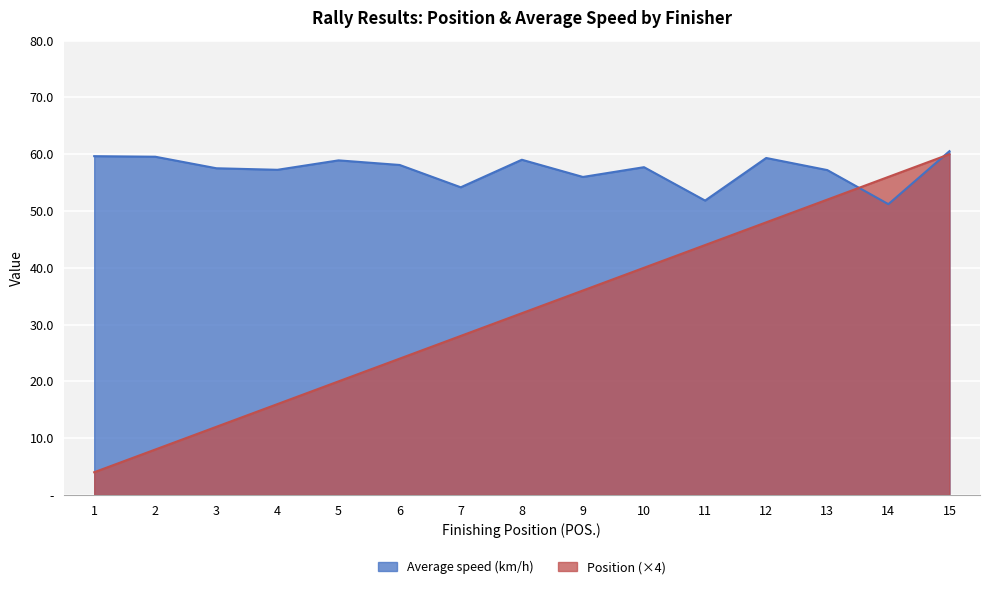

True or false: Average speed (km/h) has a value of 80.5 at 11.

False